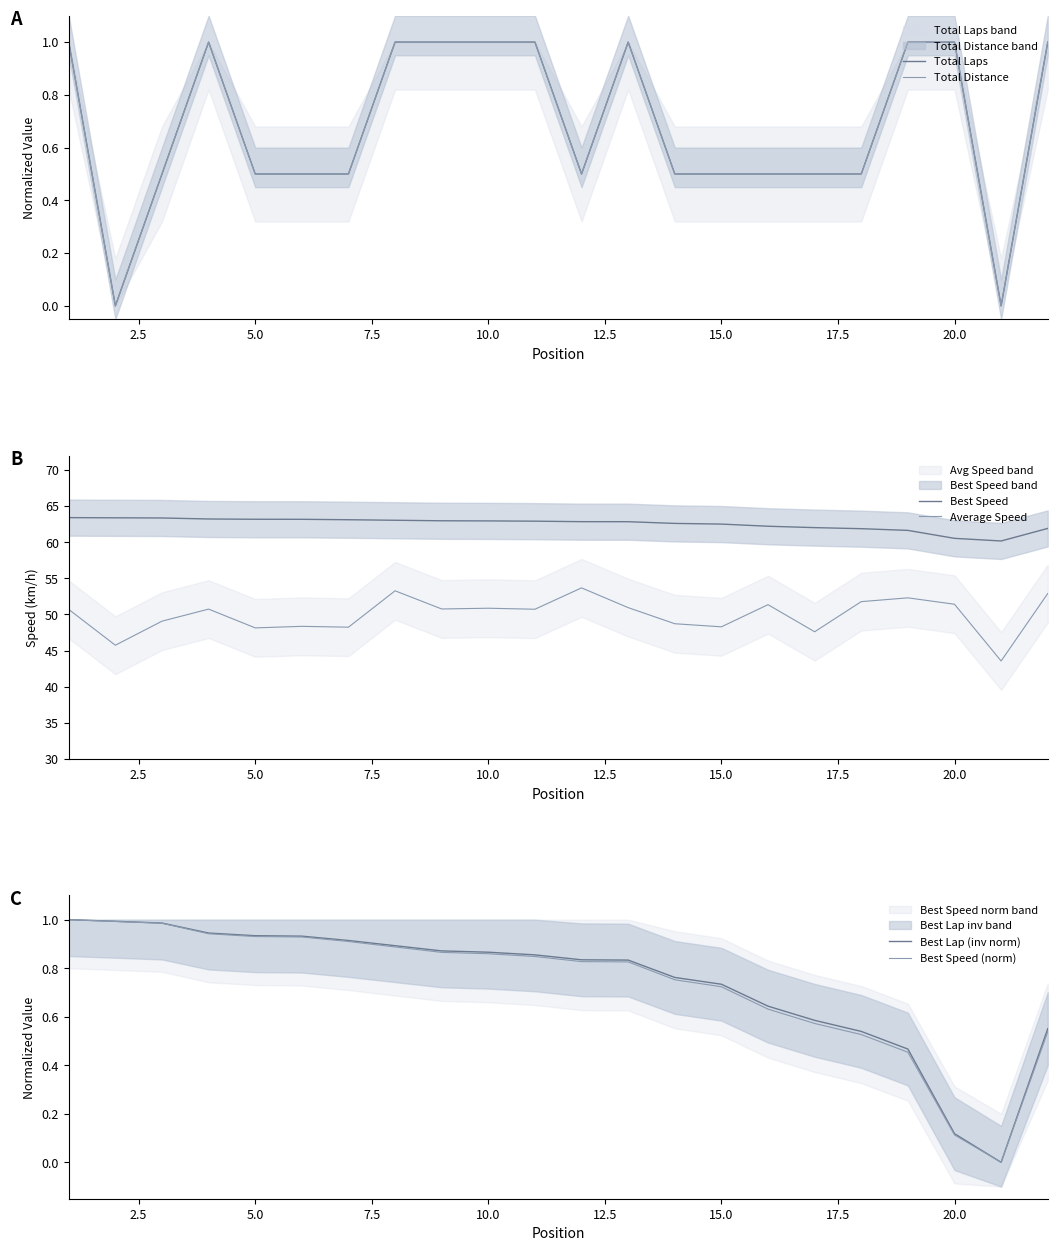

What is the maximum value for Best Speed?

63.4